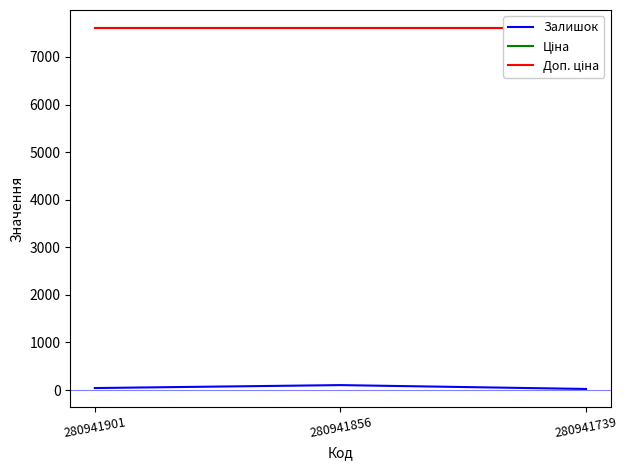

Is the value of Залишок at 280941856 greater than the value of Ціна at 280941856?

No